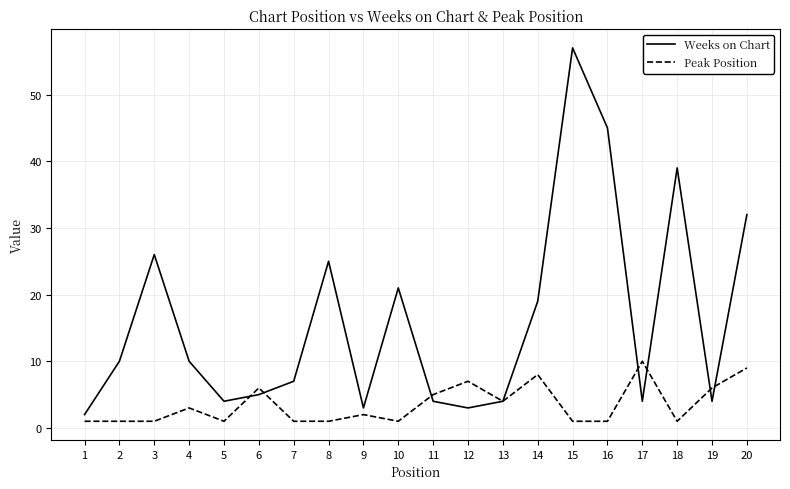

True or false: Weeks on Chart has a value of 65 at 18.

False